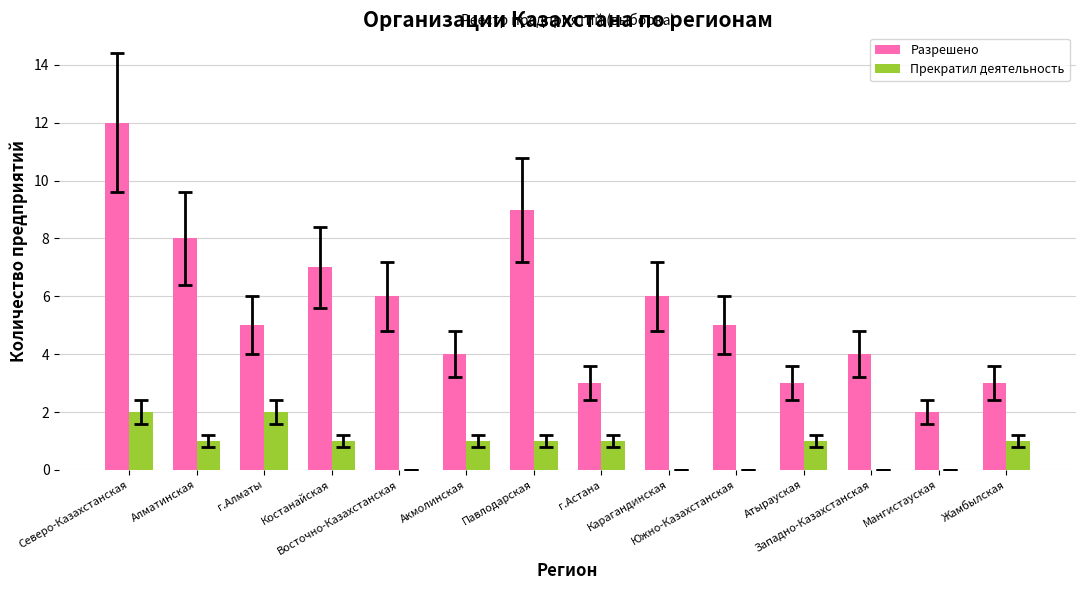

The Прекратил деятельность series shows 0 at Восточно-Казахстанская. True or false?

True